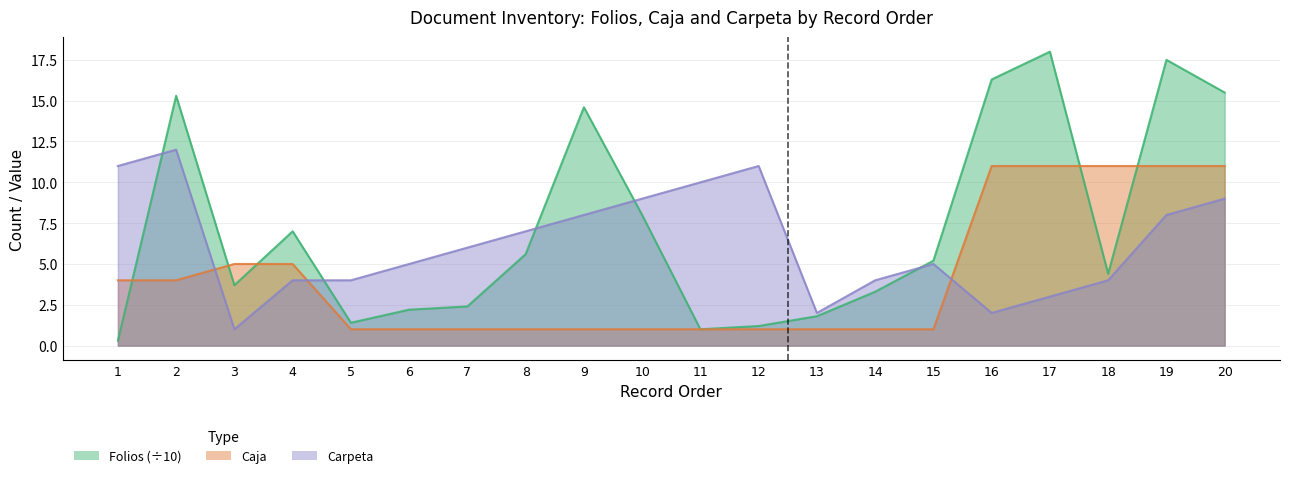

What is the sum of all Folios values?

144.7